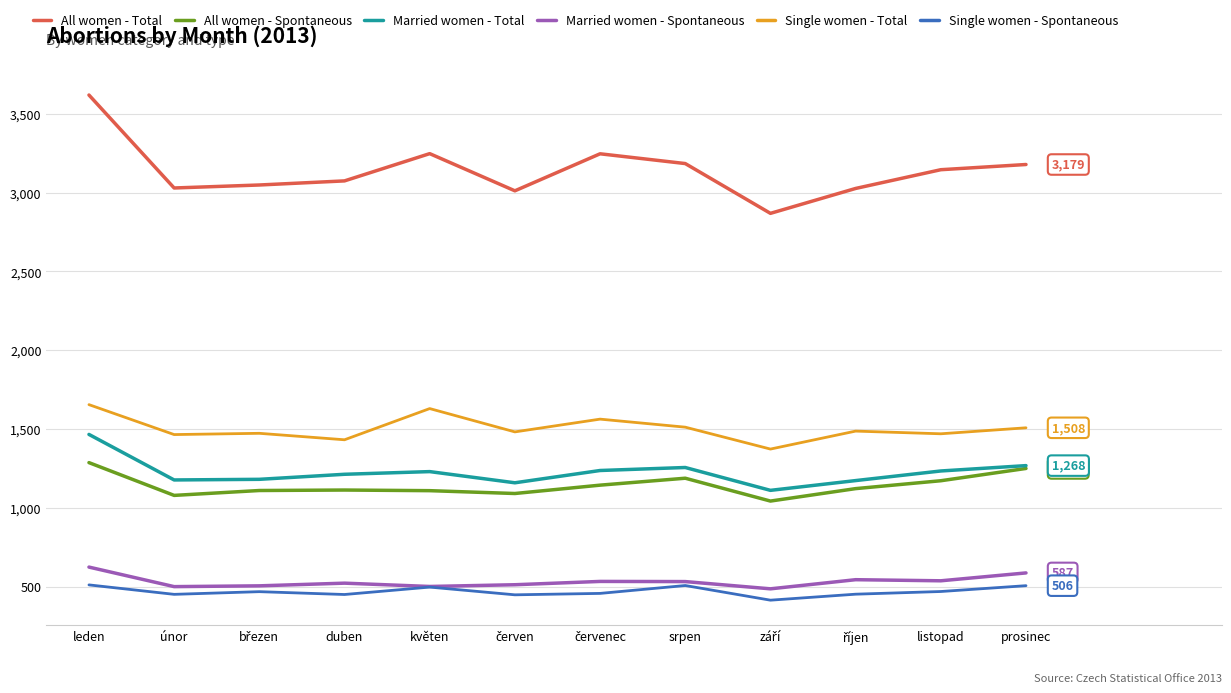

What is the difference between the maximum and minimum values in the Single women - Spontaneous series?

97